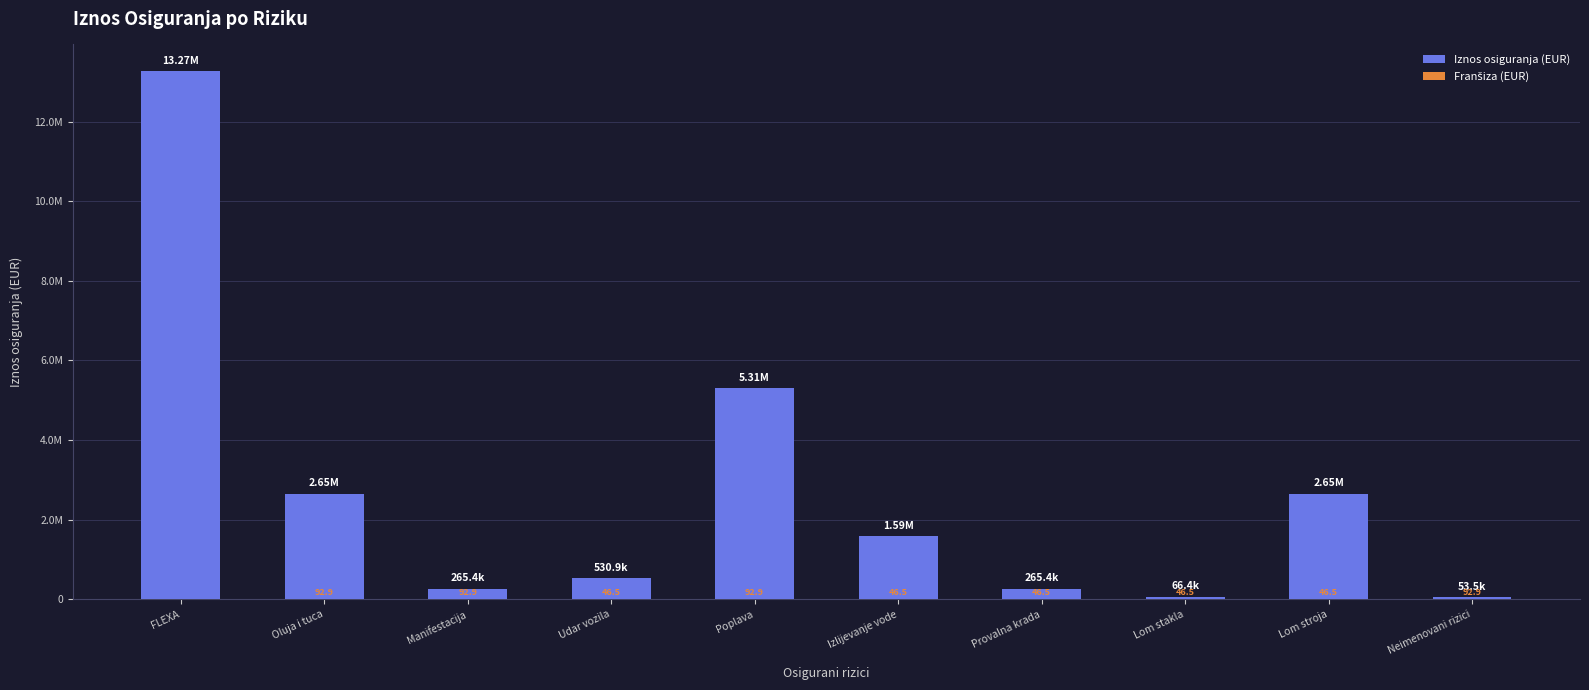

What is the difference between the highest and lowest values at Oluja i tuca?

2654363.3